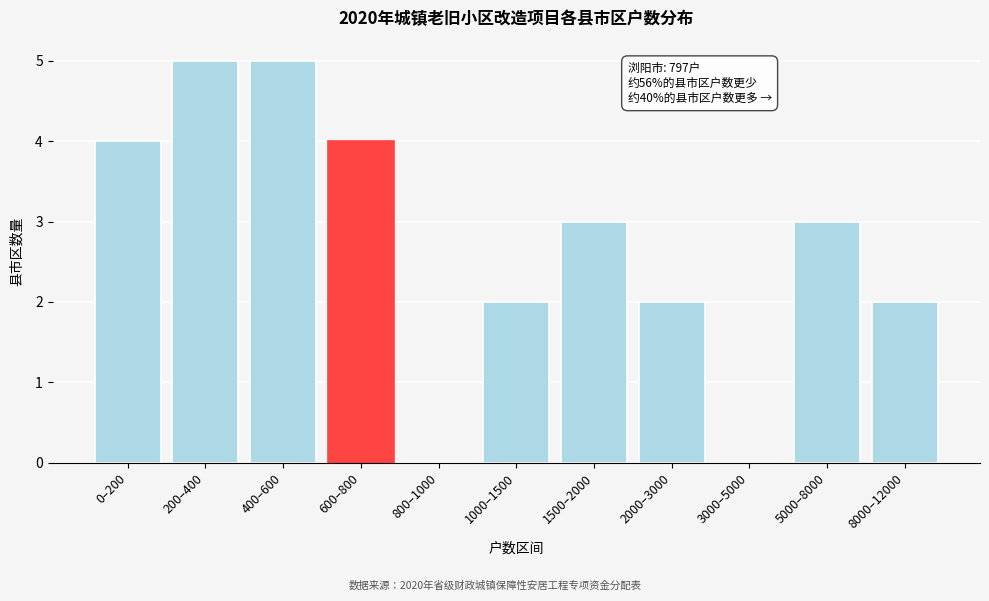

Reading right to left, what are all the values shown in this chart?

8000–12000=2	5000–8000=3	3000–5000=0	2000–3000=2	1500–2000=3	1000–1500=2	800–1000=0	600–800=4	400–600=5	200–400=5	0–200=4